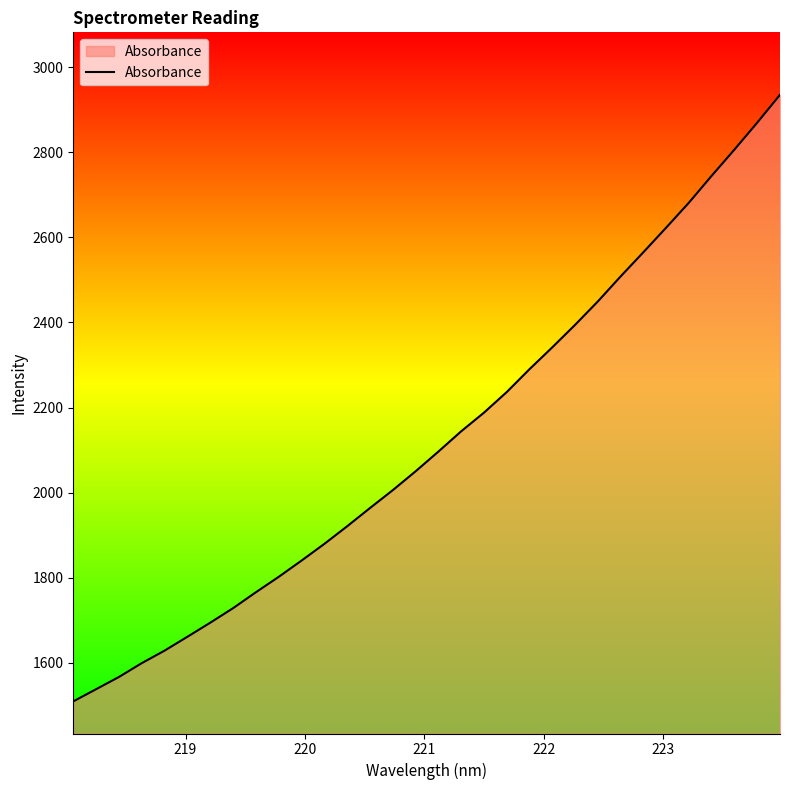

What is the minimum value shown in the chart?

1509.5